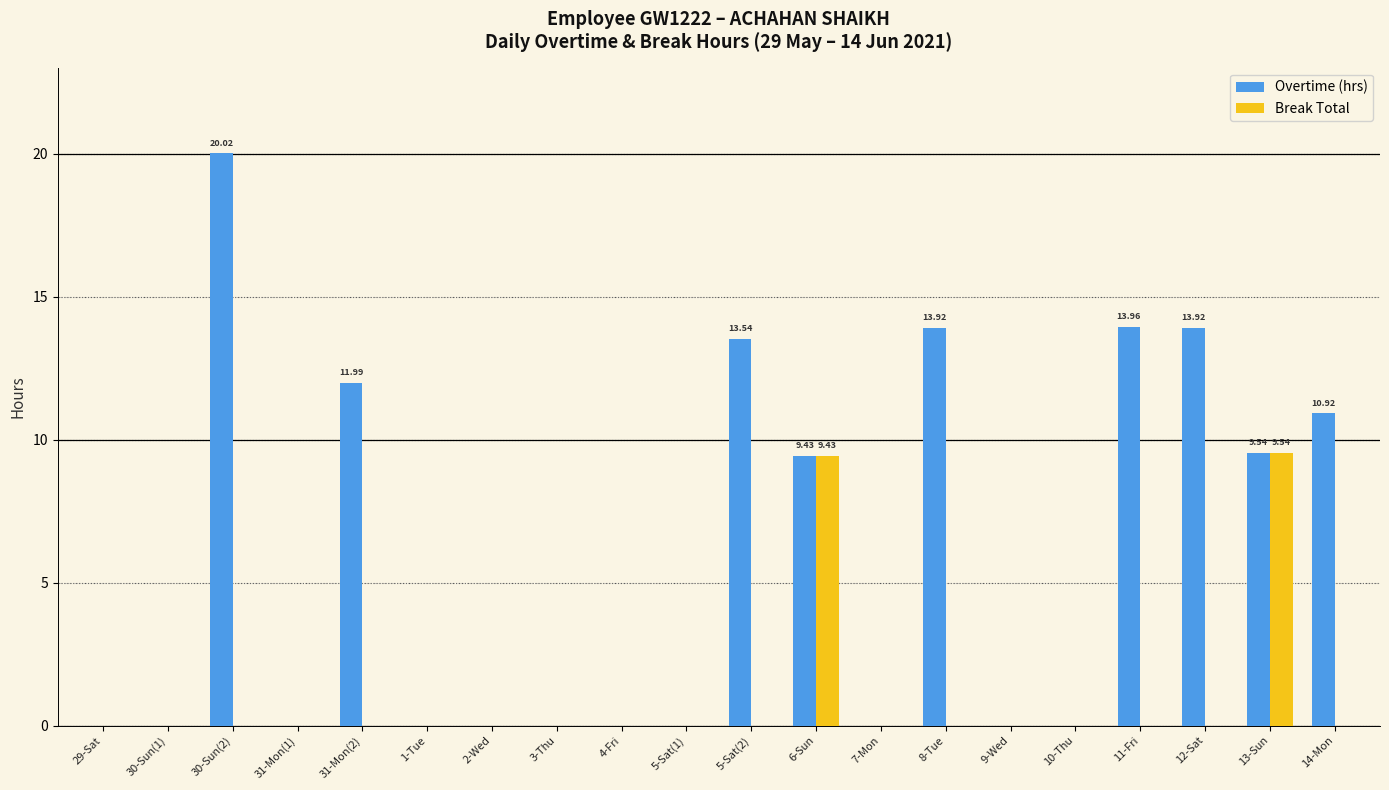

What is the sum of all Break Total values?

19.0